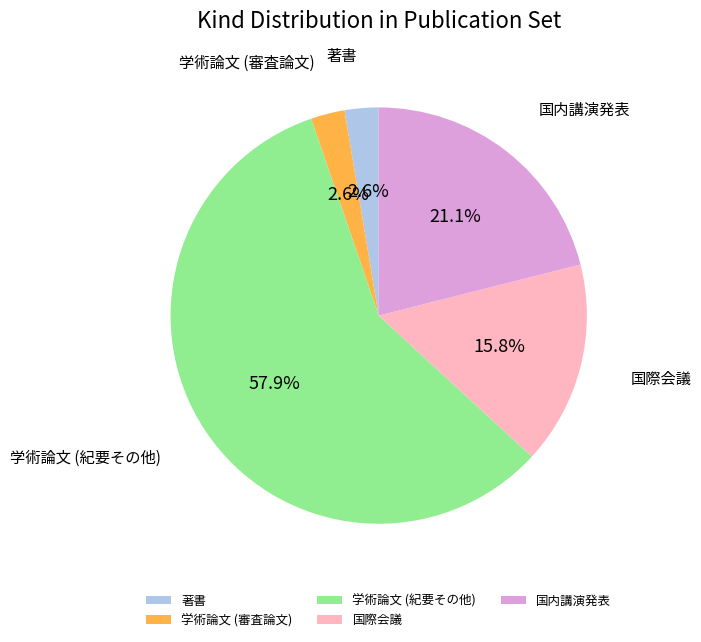

Combined, what portion of the pie is 学術論文 (紀要その他) and 学術論文 (審査論文)?

60.5%